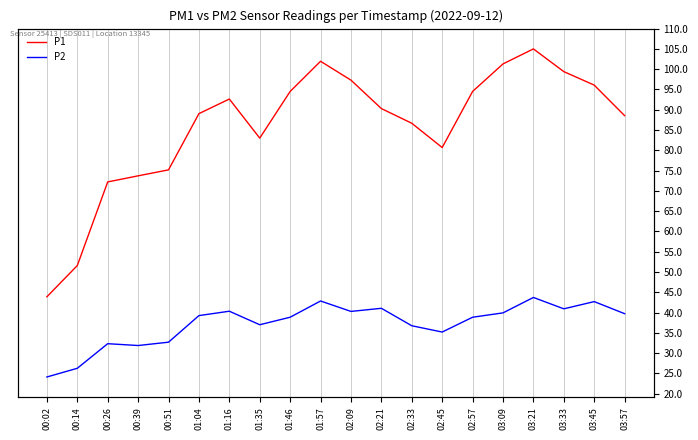

What is the approximate value of P2 at 01:35?

37.0